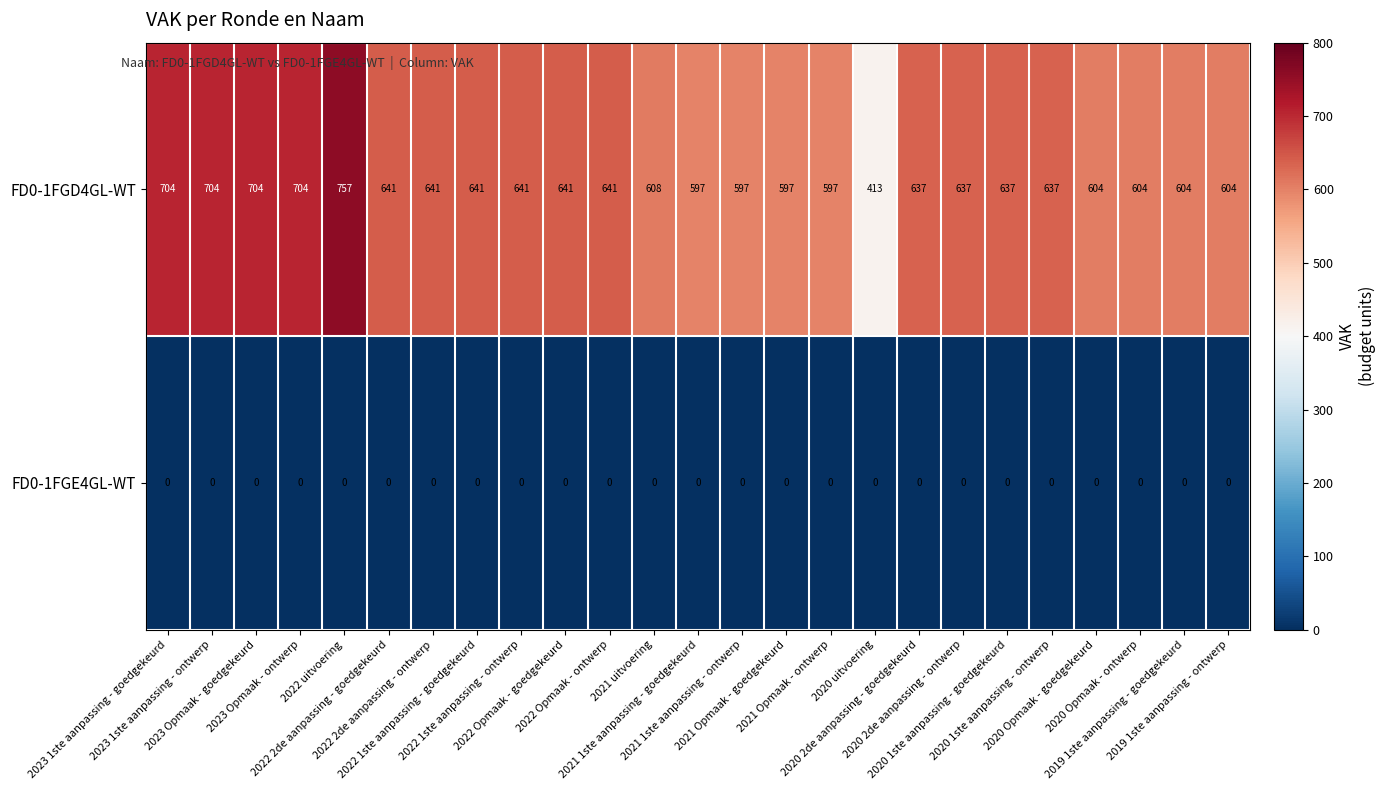

Which category has the highest value across all series?

2022 uitvoering